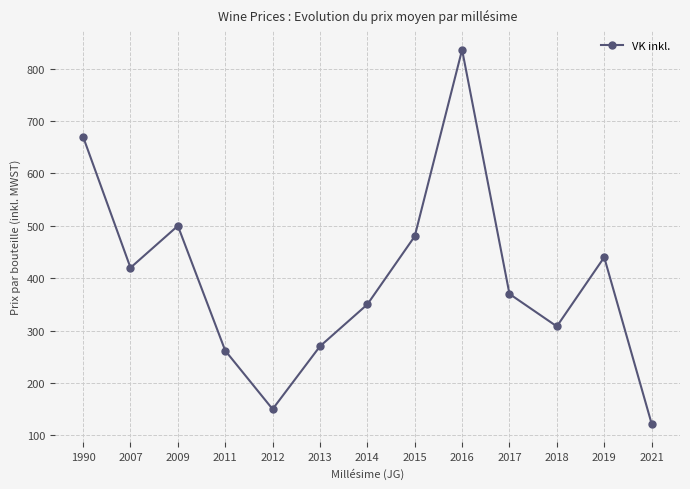

Which label corresponds to the largest value in the chart?

2016